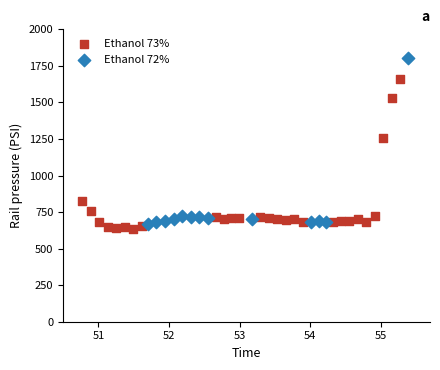

Which series reaches the maximum Y coordinate?

Ethanol 72%